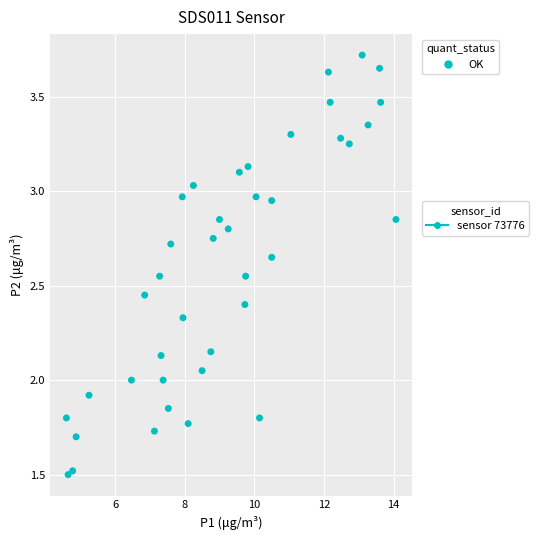

What is the range of Y values (max minus min)?

2.2